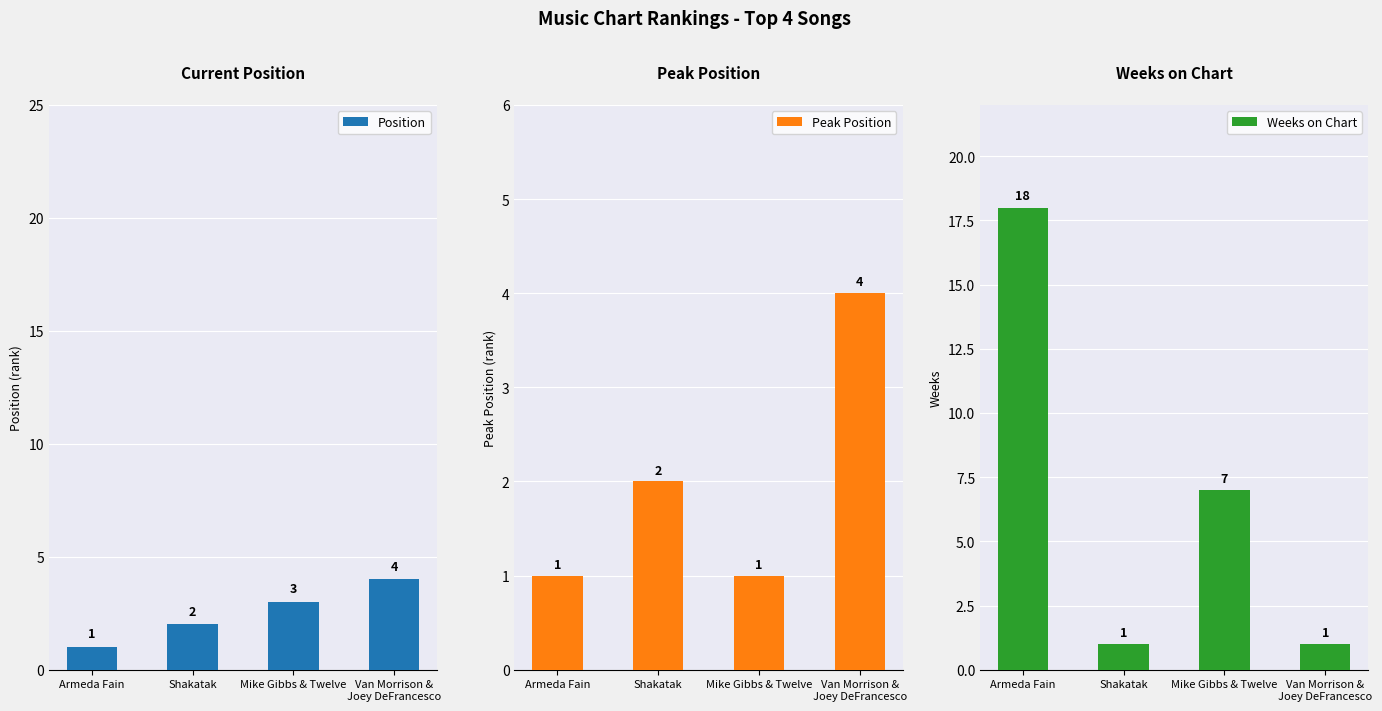

What is the difference between the maximum and minimum values in the Peak Position series?

3